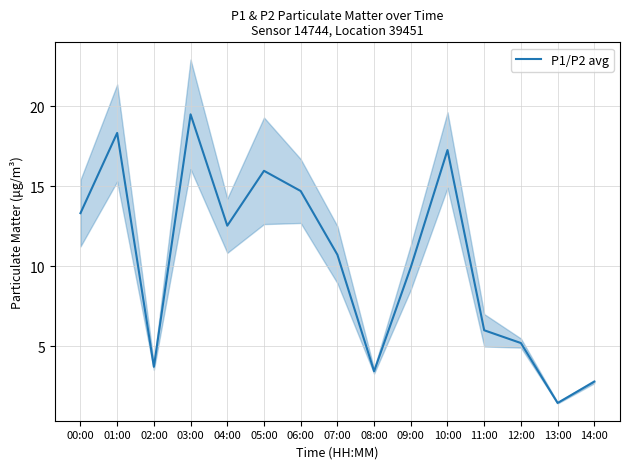

How many lines are shown in the chart?

1